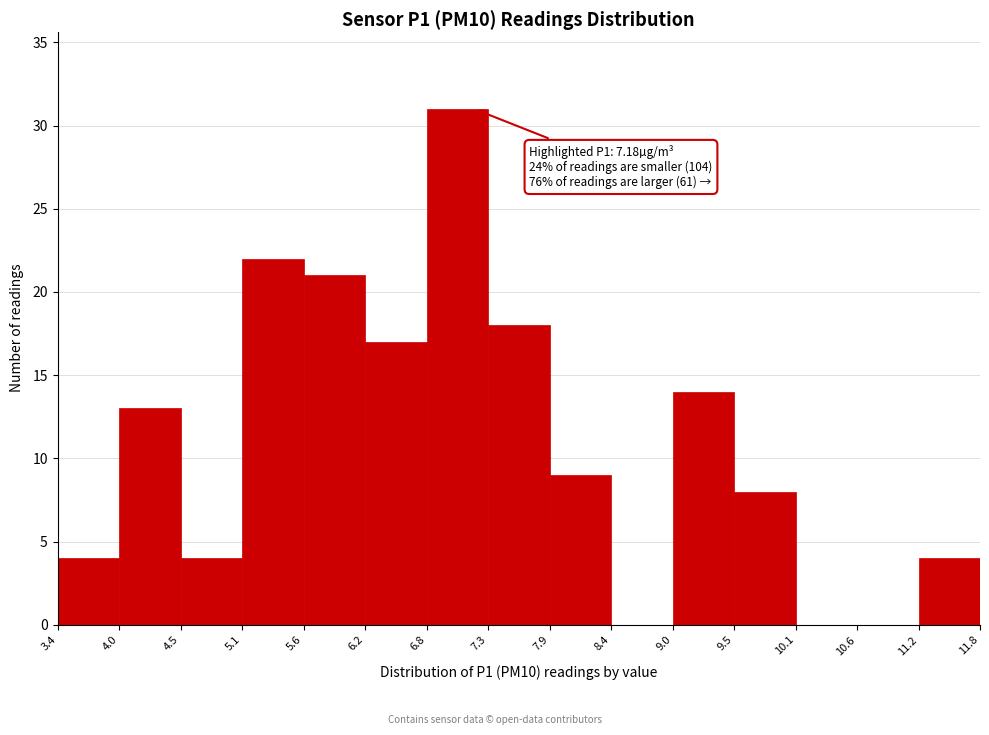

Over which range of the x-axis is the bar tallest?

6.8 to 7.3